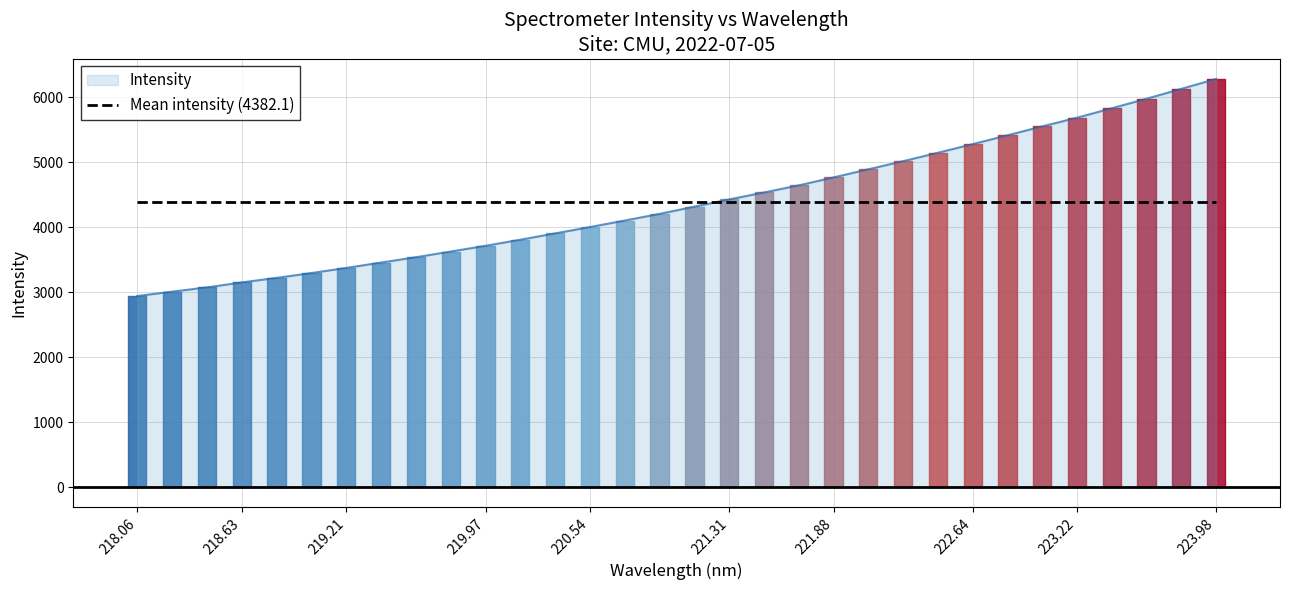

Which has a higher value, 218.8244 or 219.0156?

219.0156